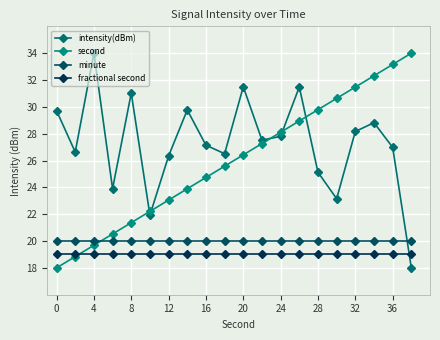

Count the number of data series in this chart.

4